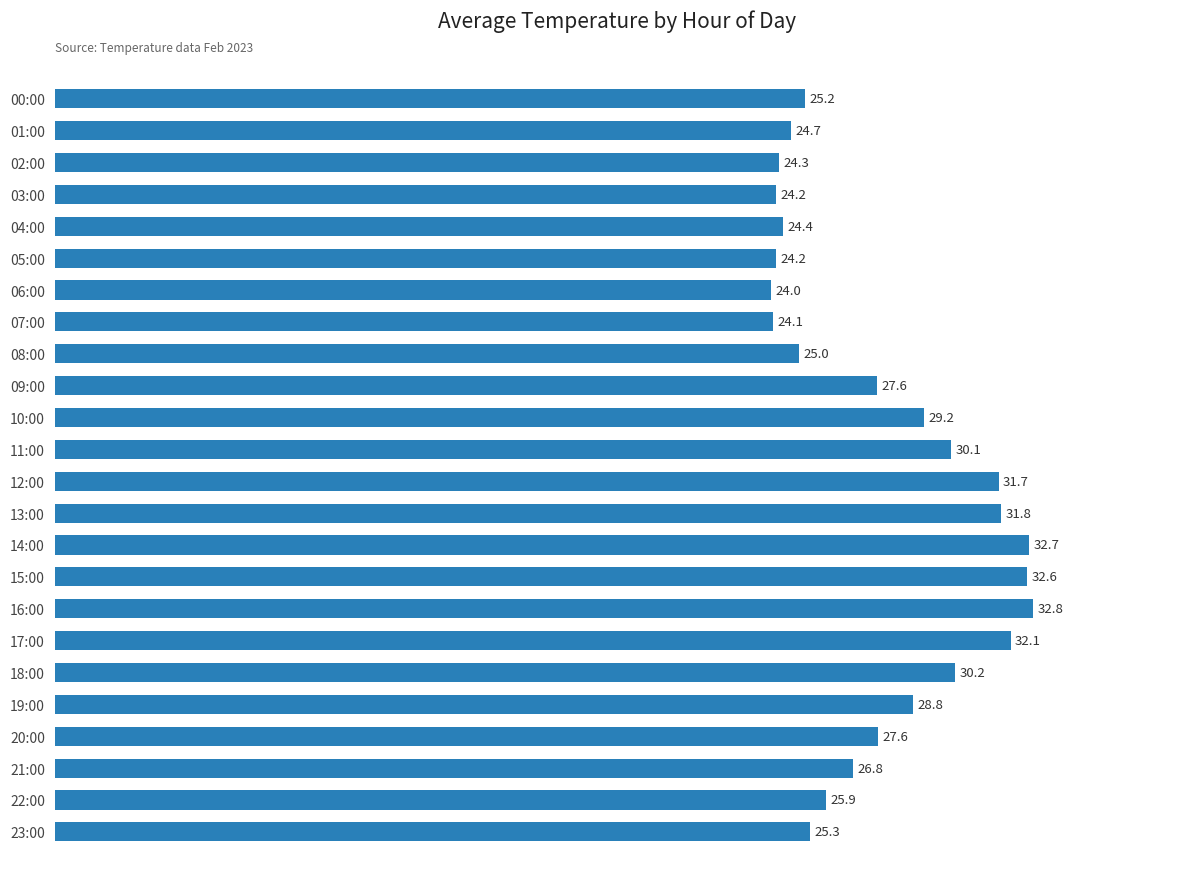

Reading top to bottom, extract all data points from this chart.

00:00=25.2	01:00=24.7	02:00=24.3	03:00=24.2	04:00=24.4	05:00=24.2	06:00=24.0	07:00=24.1	08:00=25.0	09:00=27.6	10:00=29.2	11:00=30.1	12:00=31.7	13:00=31.8	14:00=32.7	15:00=32.6	16:00=32.8	17:00=32.1	18:00=30.2	19:00=28.8	20:00=27.6	21:00=26.8	22:00=25.9	23:00=25.3